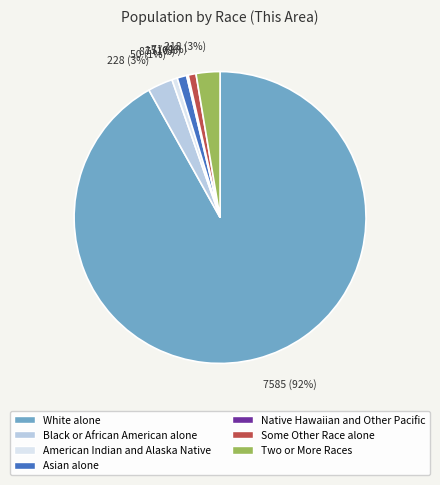

Which slice is the largest?

White alone